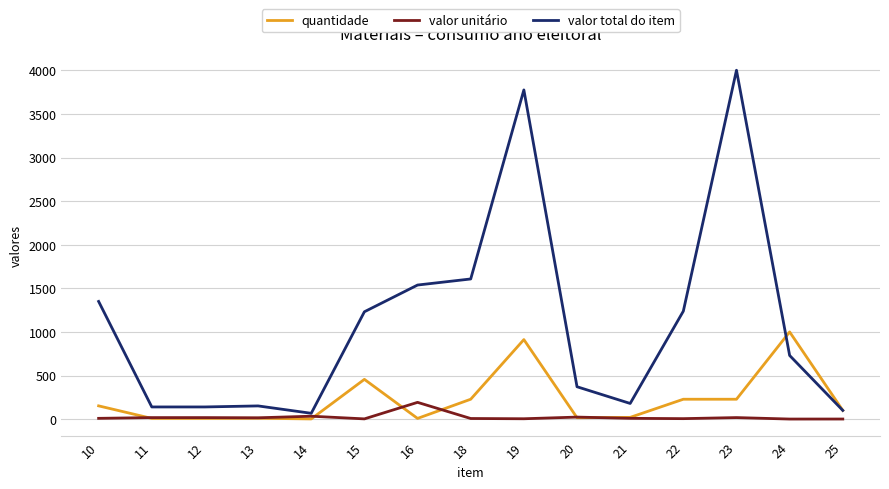

Which series has the largest total across all categories?

valor total do item